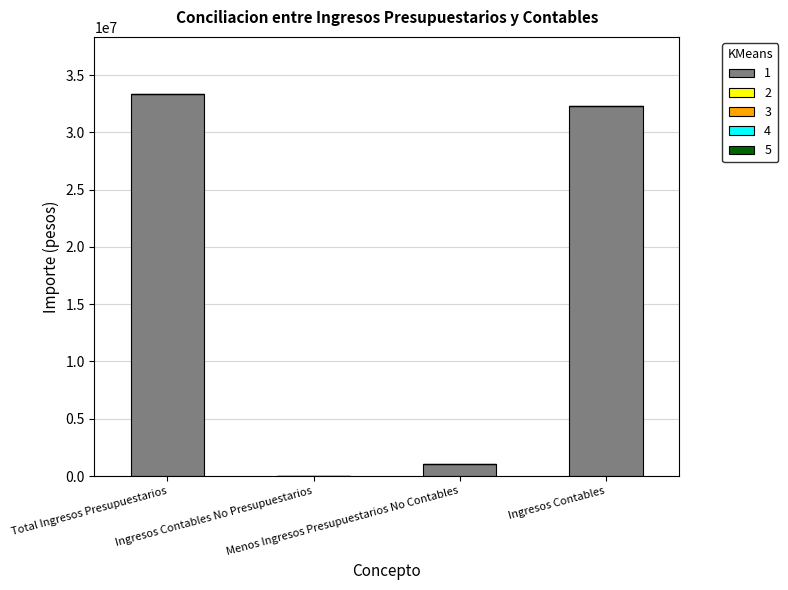

What is the sum of all values?

66655973.1